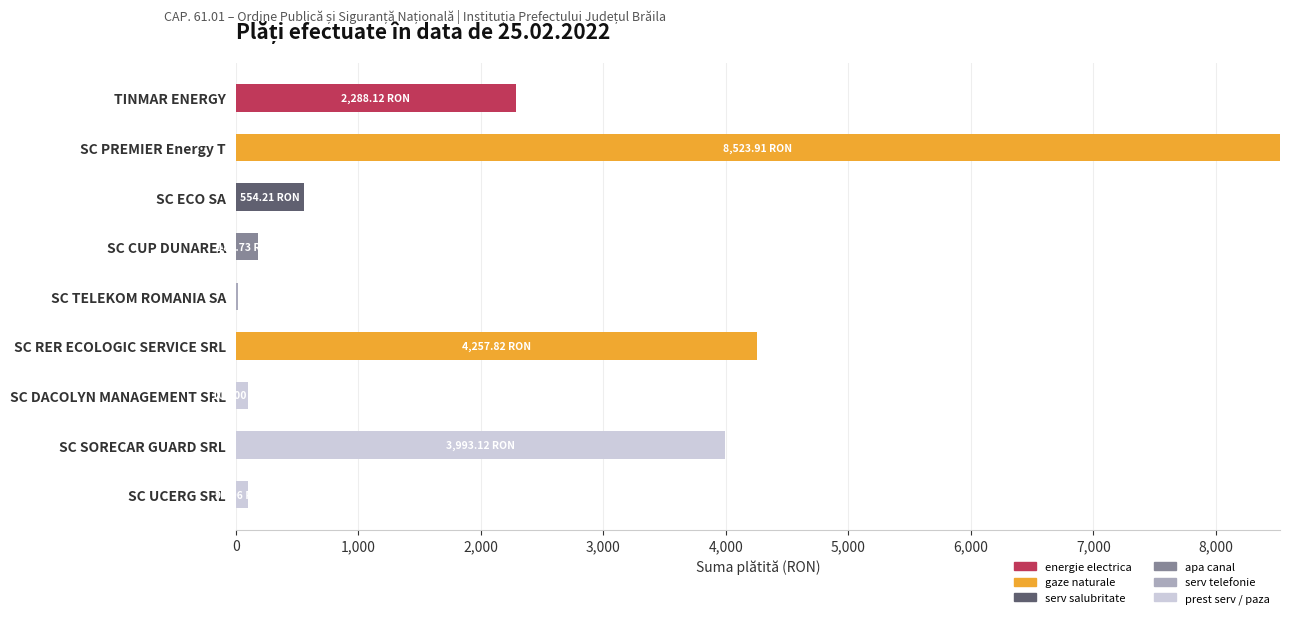

At which category is the sum across all series the highest?

SC PREMIER Energy T